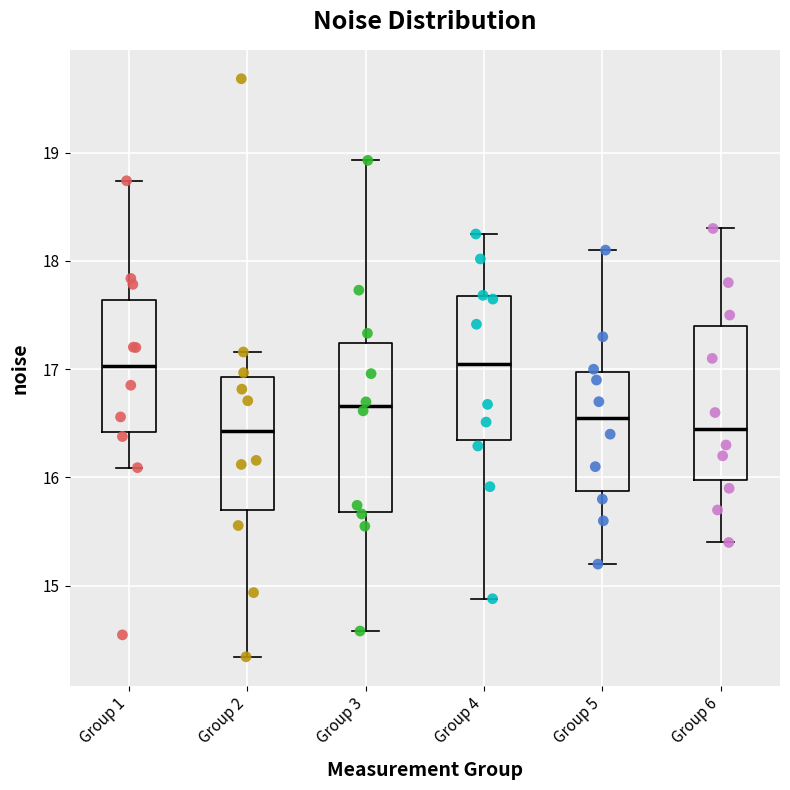

Where does the lower whisker of the box for Group 2 end on the y-axis? The values are not printed on the chart, so give them approximately, as read against the axis.

14.3